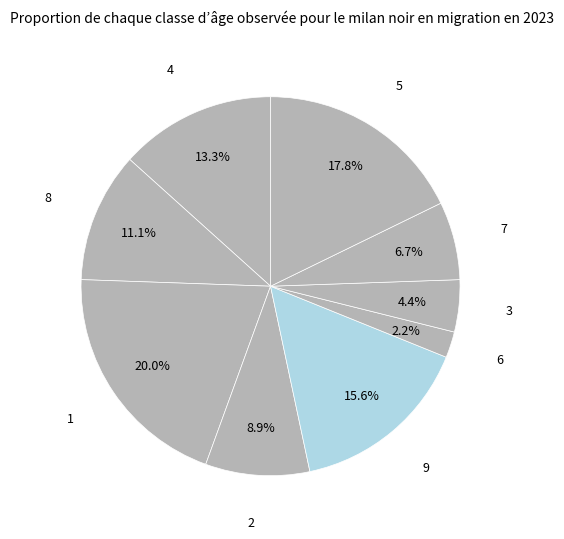

Is there any slice that represents more than half of the pie?

No